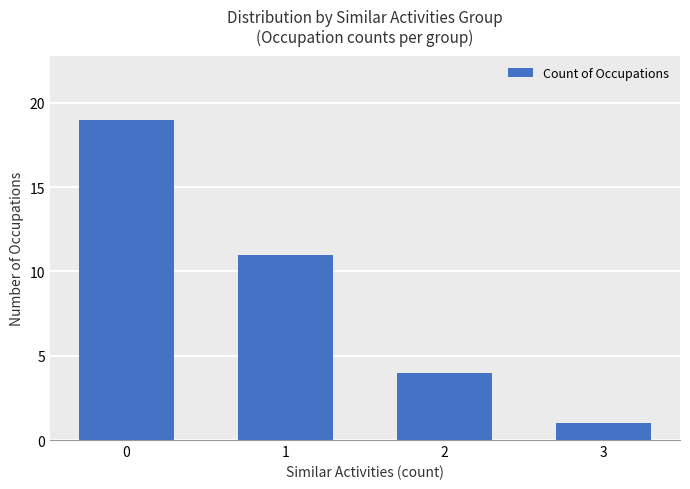

Which category has the lowest value across all series?

3